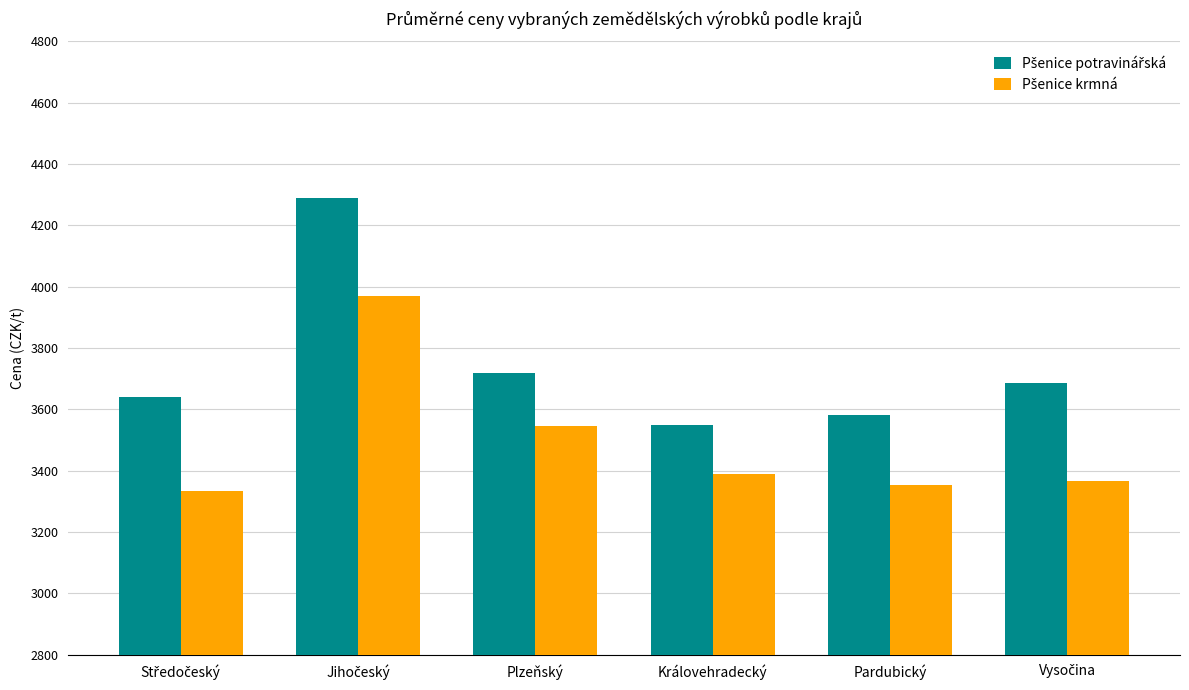

What is the total value across all series at Královehradecký?

6939